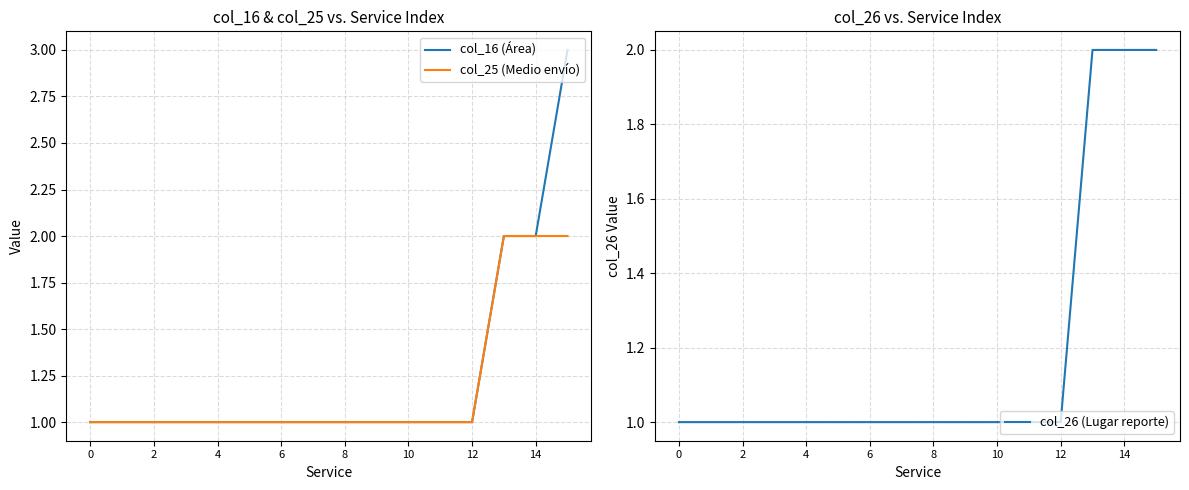

What are all the series names shown in the legend?

col_16 (Área), col_25 (Medio envío), col_26 (Lugar reporte)